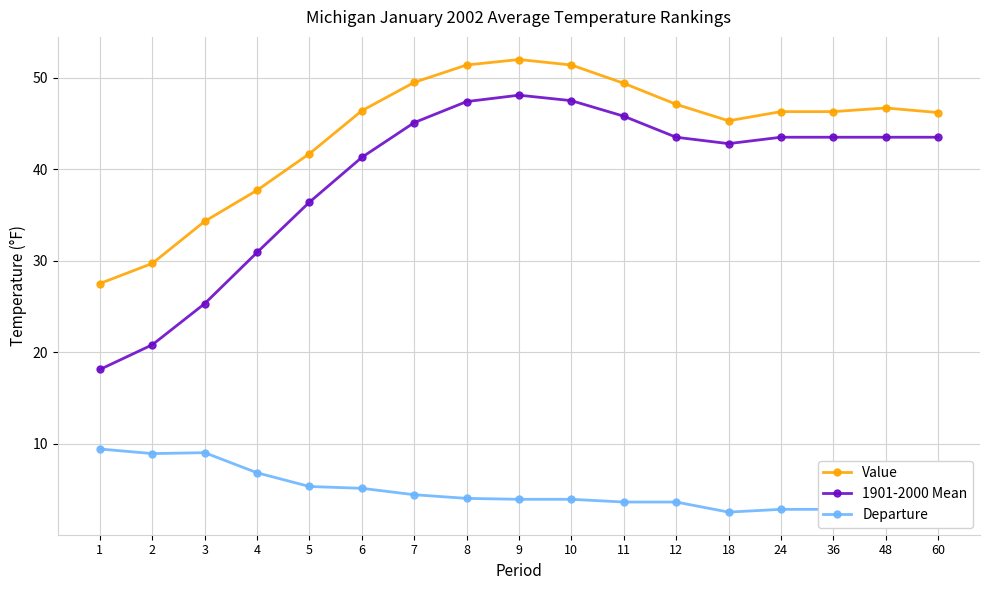

Which series changed the most between 3 and 18?

1901-2000 Mean